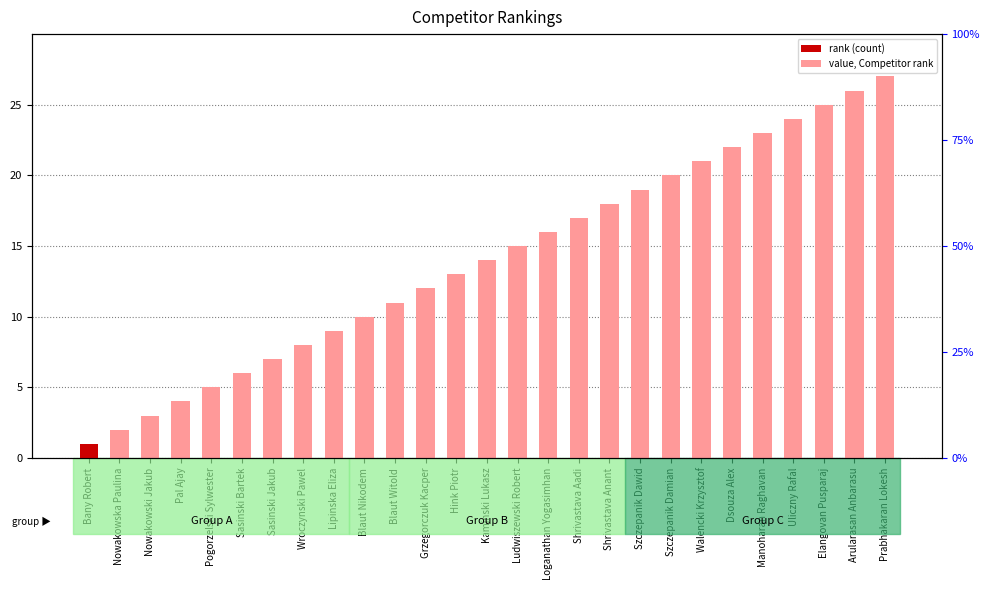

List the labels in order of value, smallest first.

Bany Robert, Nowakowska Paulina, Nowakowski Jakub, Pal Ajay, Pogorzelski Sylwester, Sasinski Bartek, Sasinski Jakub, Wroczynski Pawel, Lipinska Eliza, Blaut Nikodem, Blaut Witold, Grzegorczuk Kacper, Hink Piotr, Kaminski Lukasz, Ludwiszewski Robert, Loganathan Yogasimhan, Shrivastava Aadi, Shrivastava Anant, Szczepanik Dawid, Szczepanik Damian, Walencki Krzysztof, Dsouza Alex, Manoharan Raghavan, Uliczny Rafal, Elangovan Pusparaj, Arularasan Anbarasu, Prabhakaran Lokesh